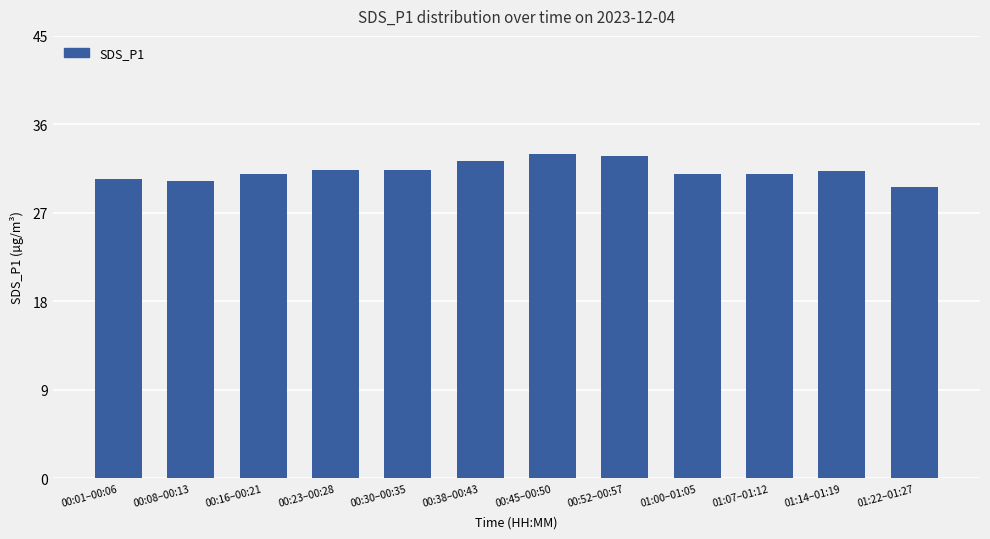

What position from the right is 01:22–01:27?

1